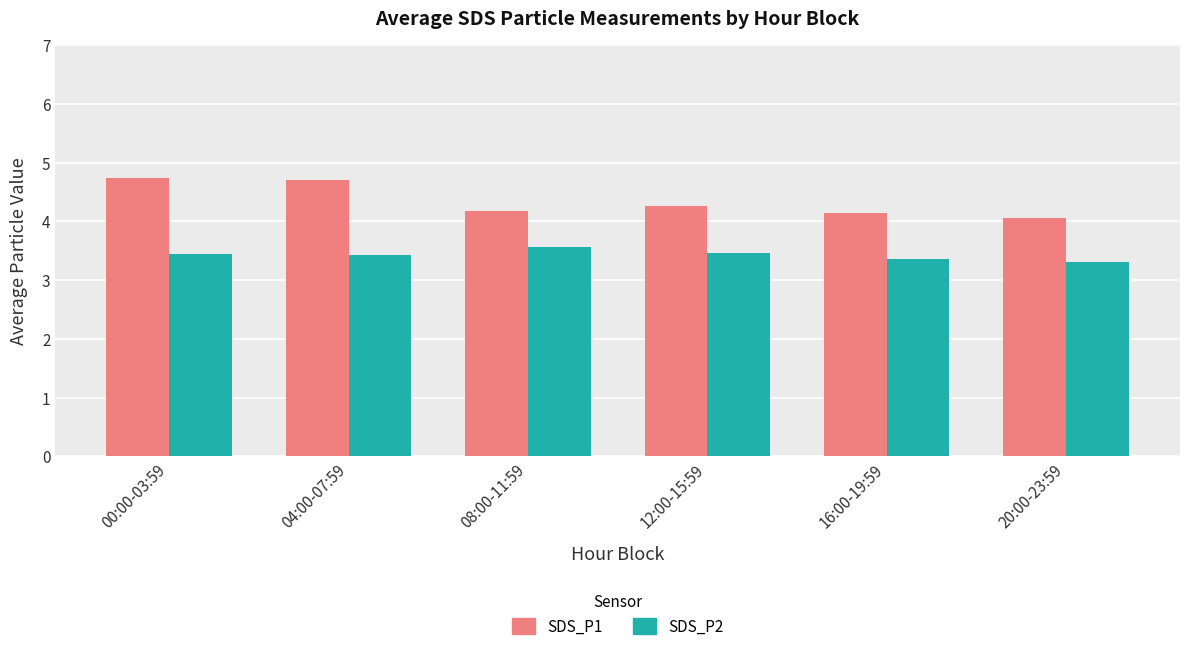

At which label is SDS_P2 closest to 3?

20:00-23:59